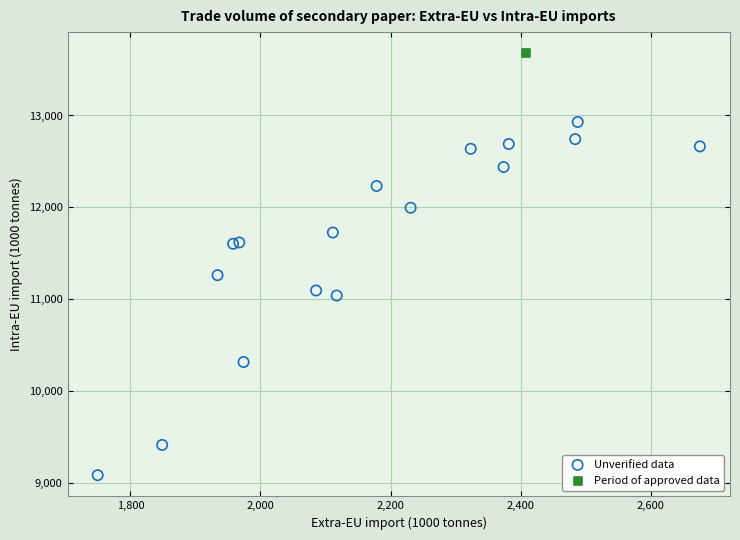

What are all the series names shown in the legend?

Unverified data, Period of approved data